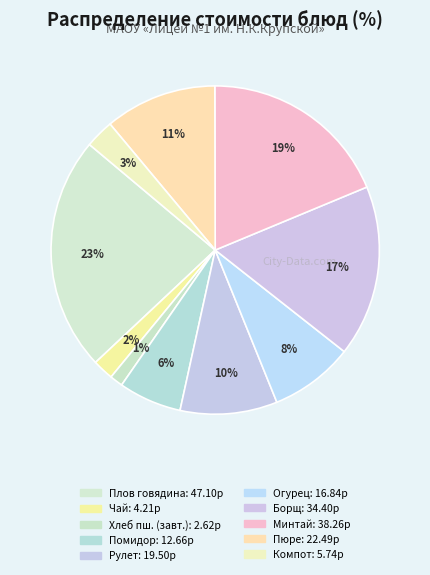

How many slices are in this pie chart?

10